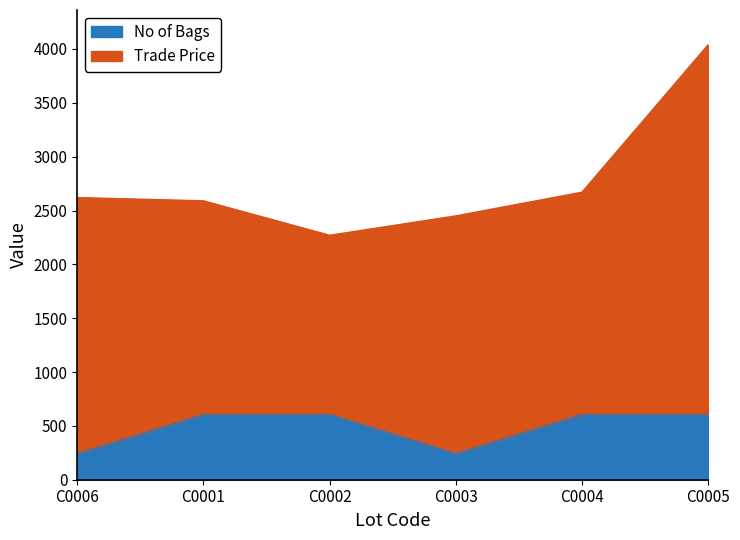

What is the sum of all No of Bags values?

2908.1